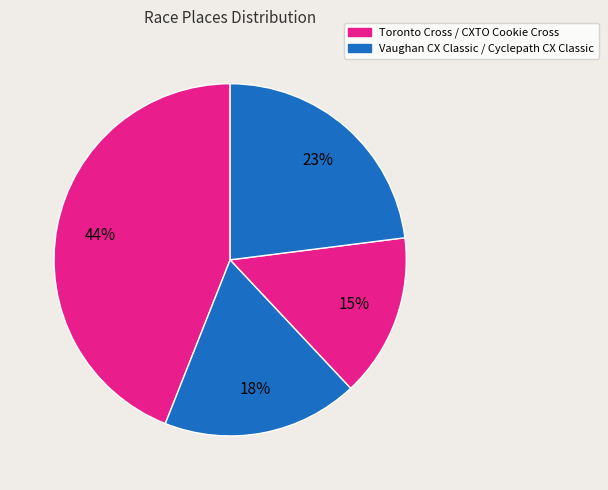

Count the number of slices in the pie.

4